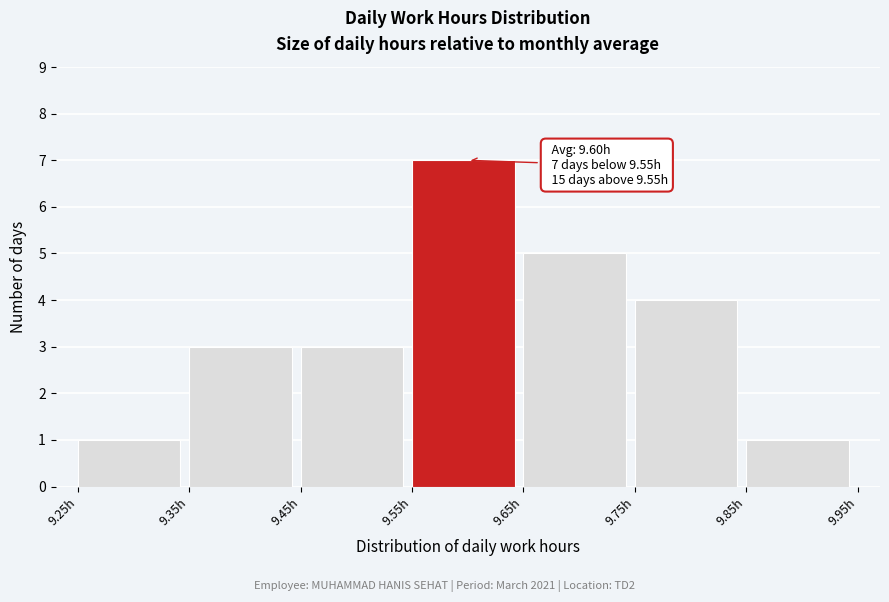

Over which range of the x-axis is the bar tallest?

9.55 to 9.65